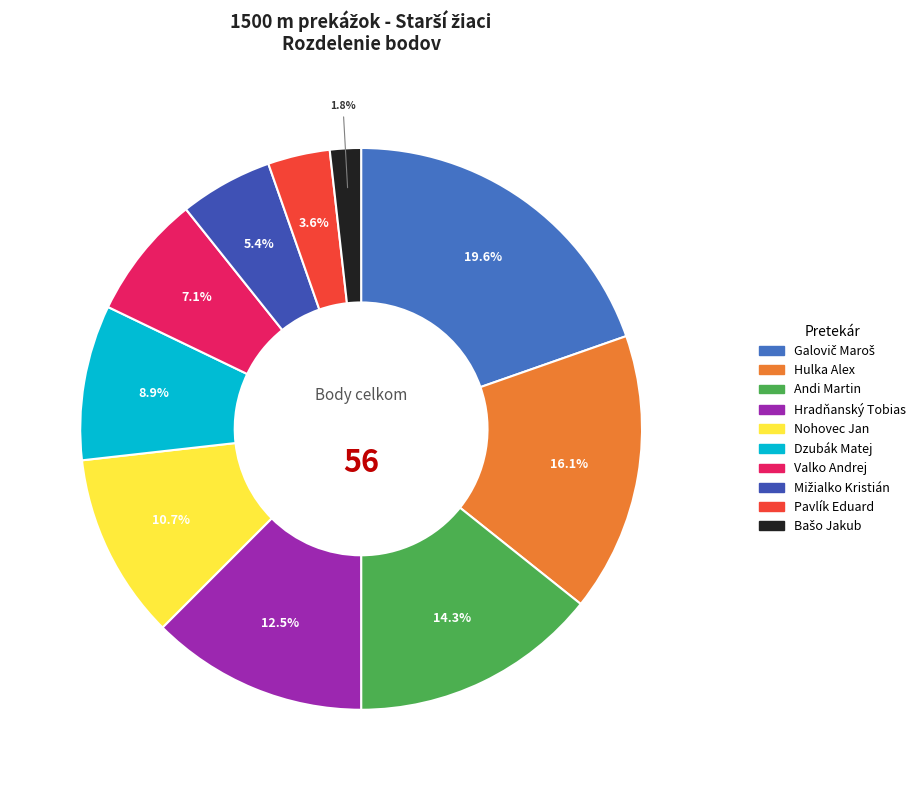

Count the number of slices in the pie.

10